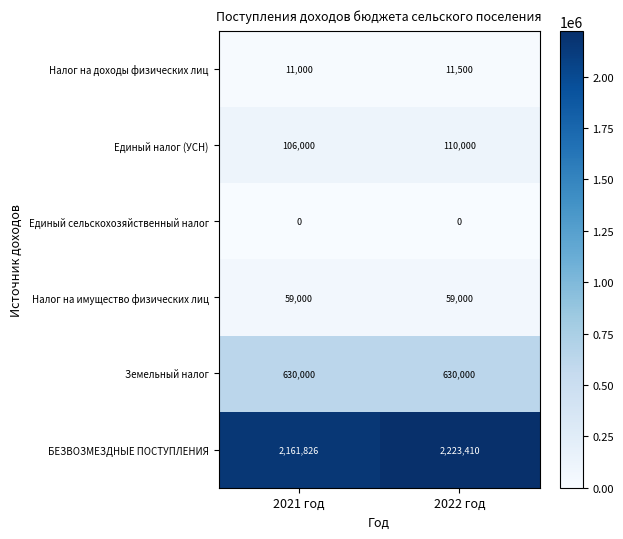

Reading left to right, transcribe all the data shown in this chart.

Налог на доходы физических лиц: 2021 год=11000	2022 год=11500
Единый налог (УСН): 2021 год=106000	2022 год=110000
Единый сельскохозяйственный налог: 2021 год=0	2022 год=0
Налог на имущество физических лиц: 2021 год=59000	2022 год=59000
Земельный налог: 2021 год=630000	2022 год=630000
БЕЗВОЗМЕЗДНЫЕ ПОСТУПЛЕНИЯ: 2021 год=2161826	2022 год=2223410